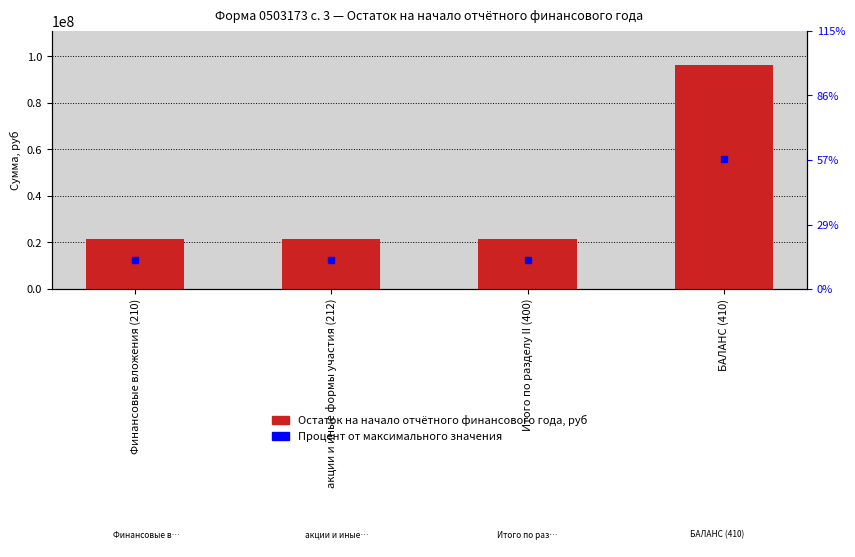

Approximately how many times larger is the value at БАЛАНС (410) compared to Финансовые вложения (210)?

4.5